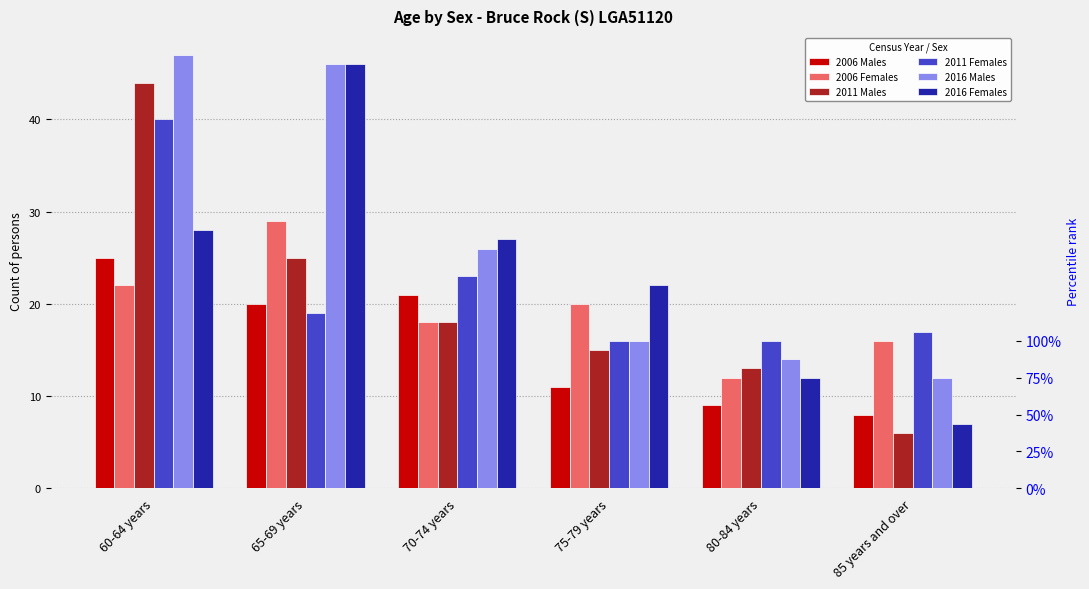

Which series has the largest range (max minus min)?

2016 Females